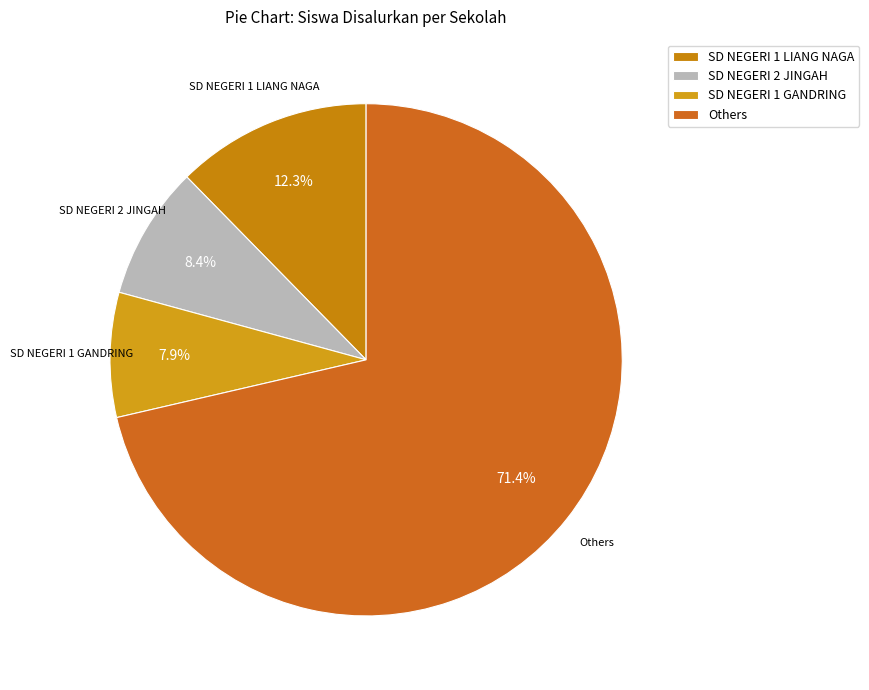

Which slice is the smallest?

SD NEGERI 1 GANDRING